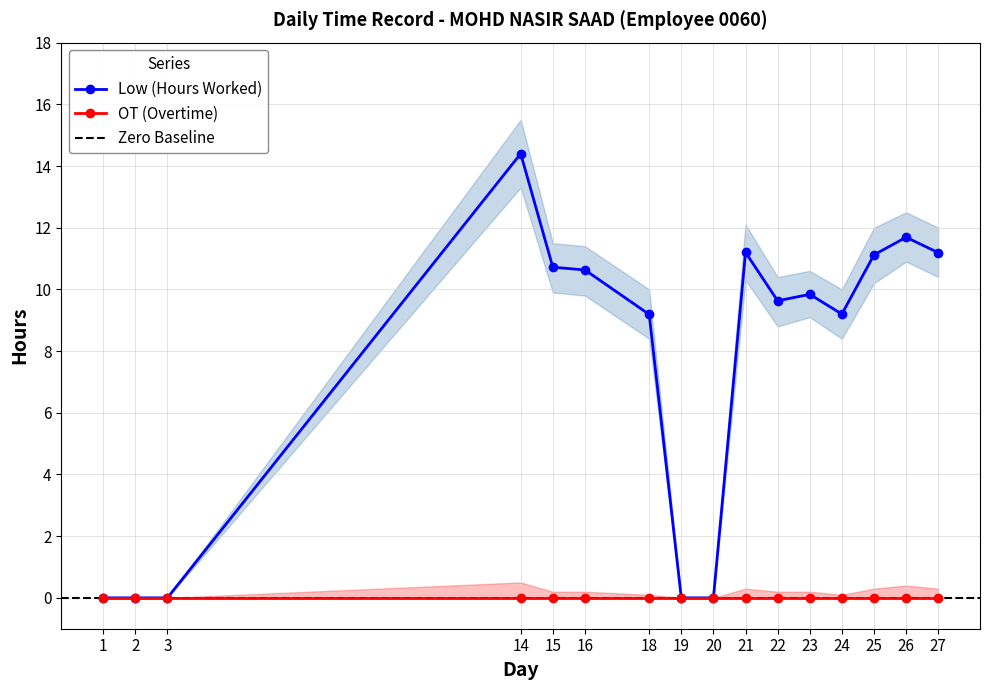

In Low_upper, how many points are higher than both neighbors (excluding endpoints)?

4